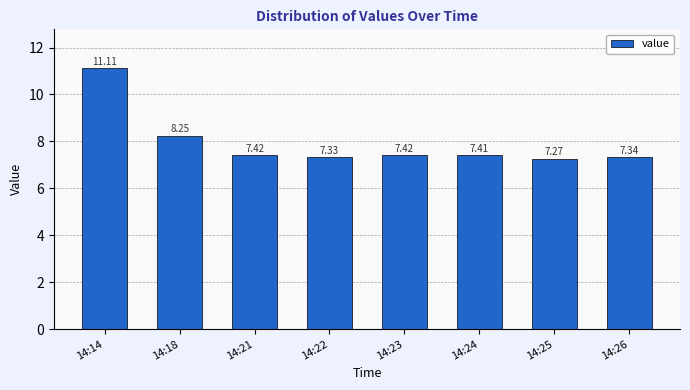

What is the difference between the second highest and minimum values?

1.0